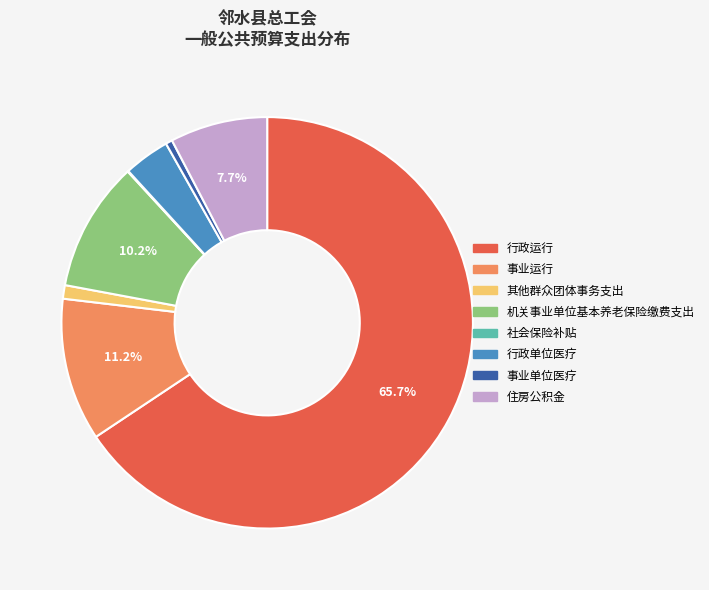

Approximately how many times larger is the value at 事业单位医疗 compared to 其他群众团体事务支出?

0.5